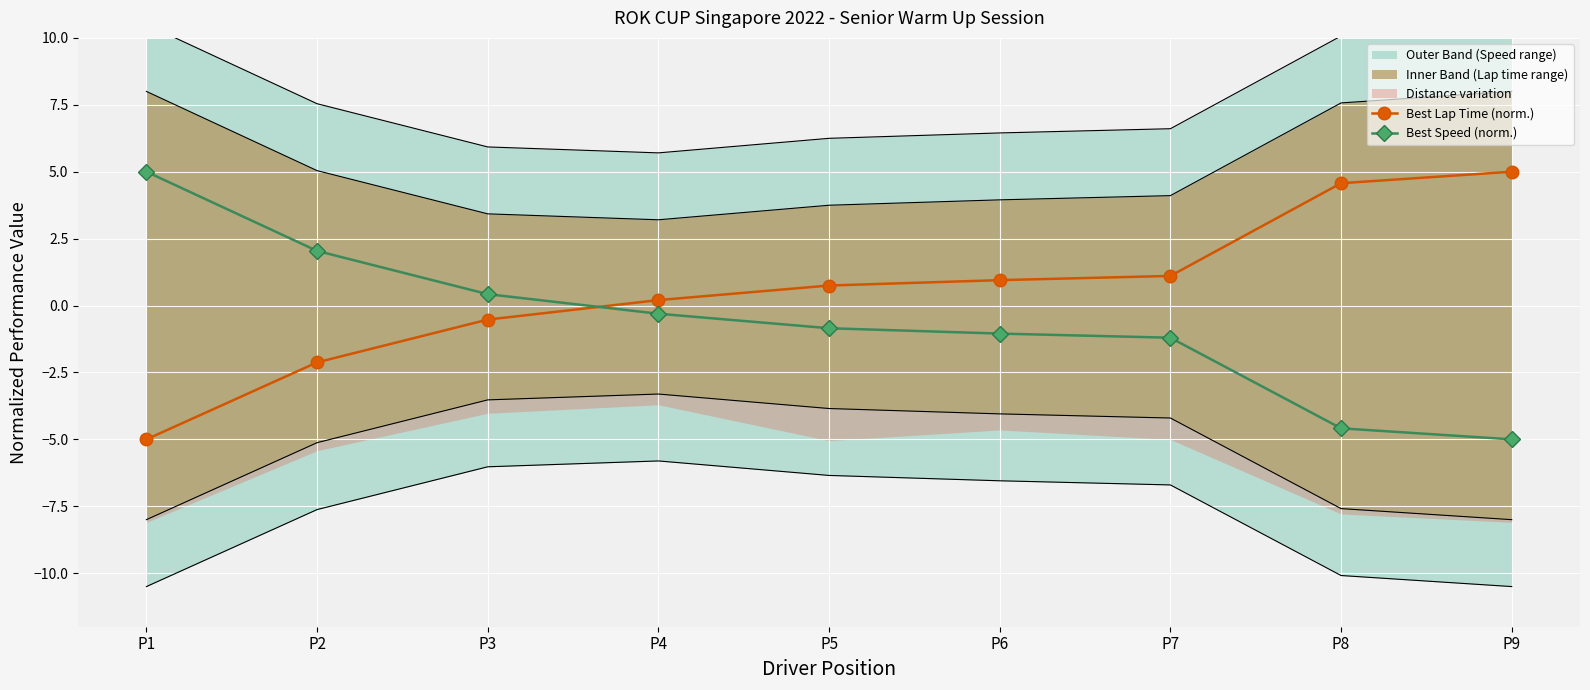

How many data points in Best Speed (norm.) are less than 0?

6